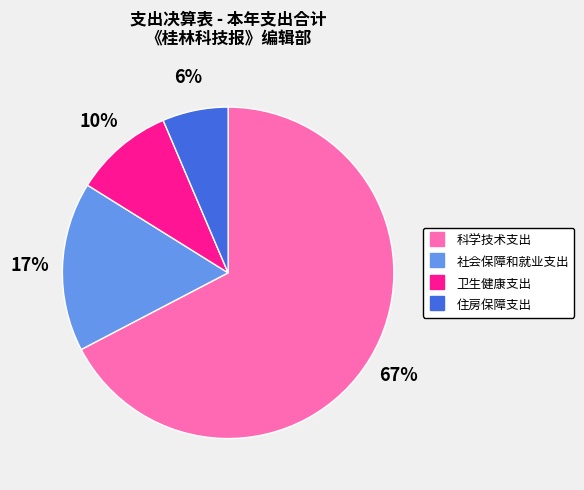

What is the smallest slice in the pie chart?

住房保障支出